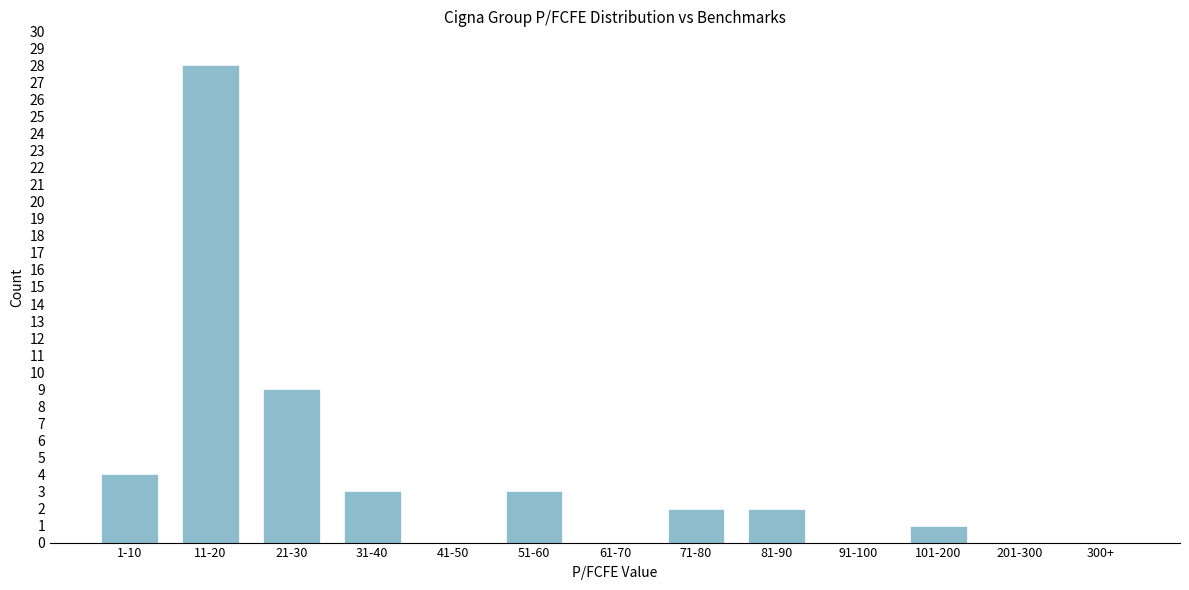

Reading right to left, extract all data points from this chart.

300+=0	201-300=0	101-200=1	91-100=0	81-90=2	71-80=2	61-70=0	51-60=3	41-50=0	31-40=3	21-30=9	11-20=28	1-10=4